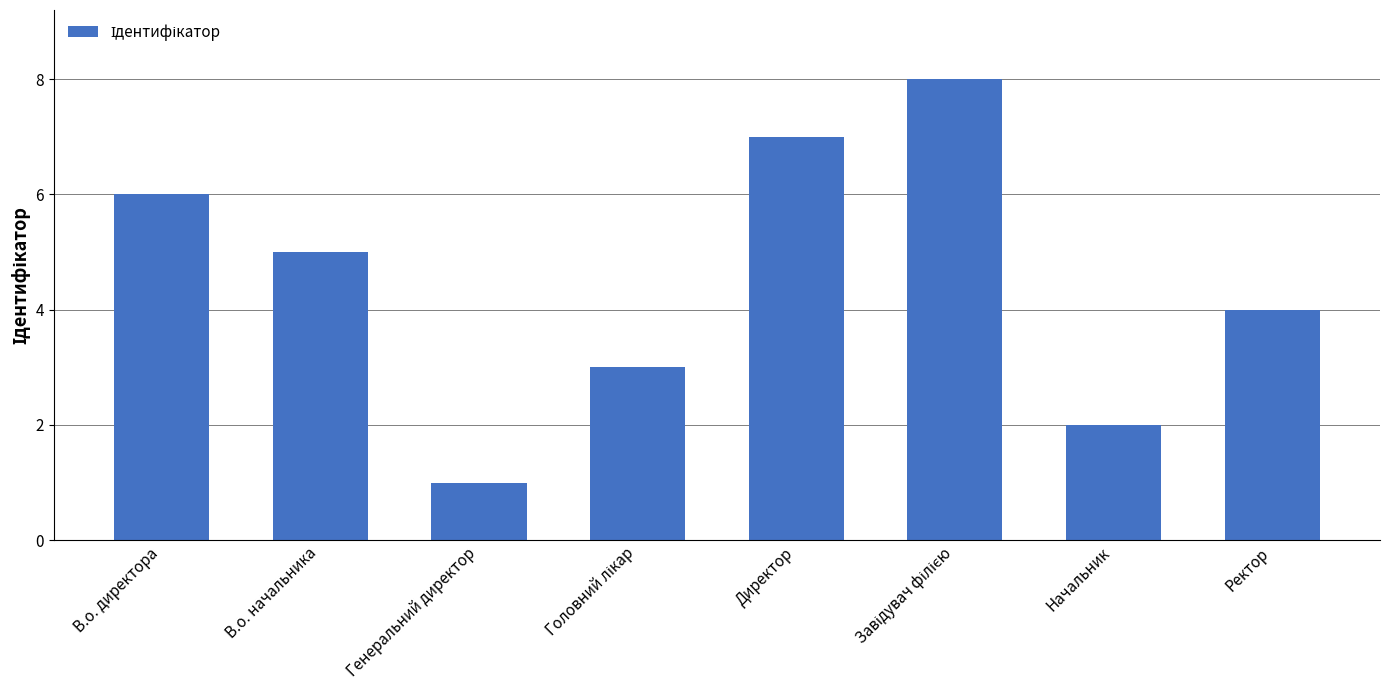

Between Ректор and Начальник, which is larger?

Ректор